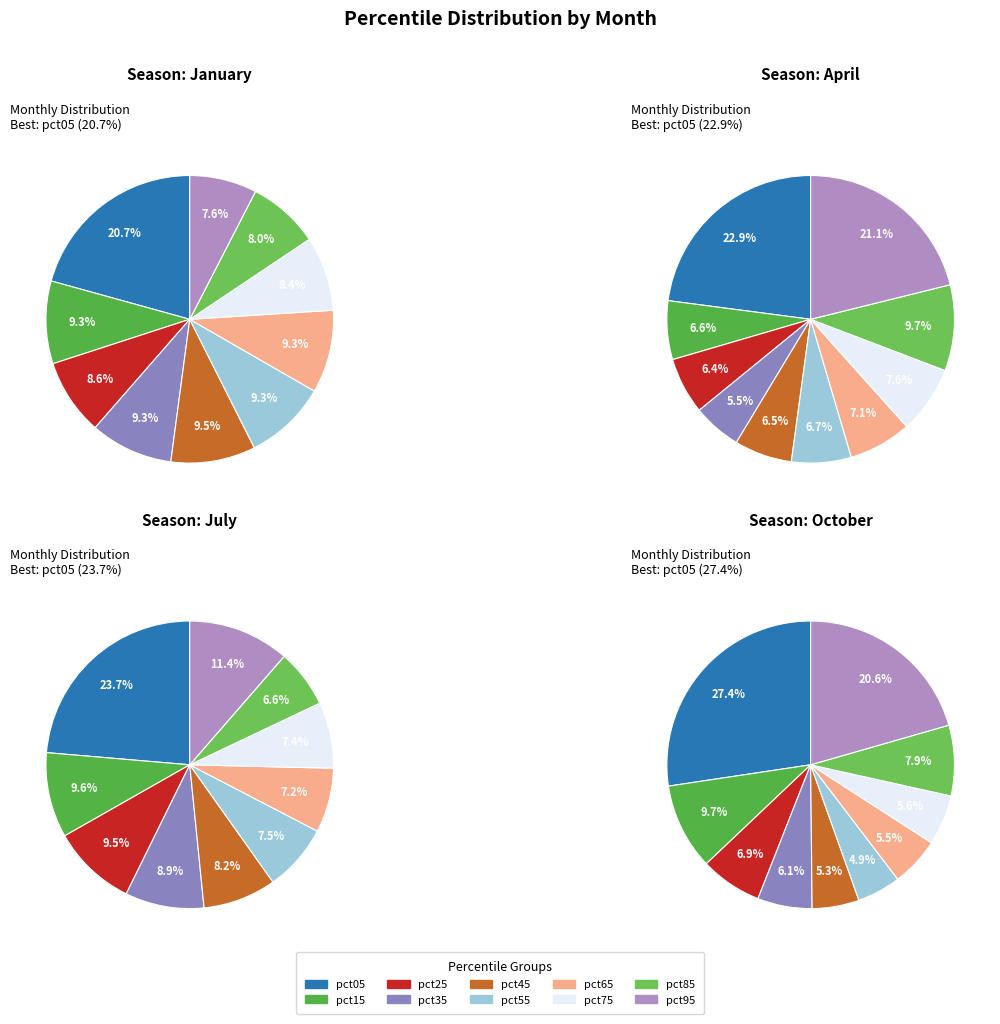

What percentage is the pct55 slice, to the nearest percent?

5%